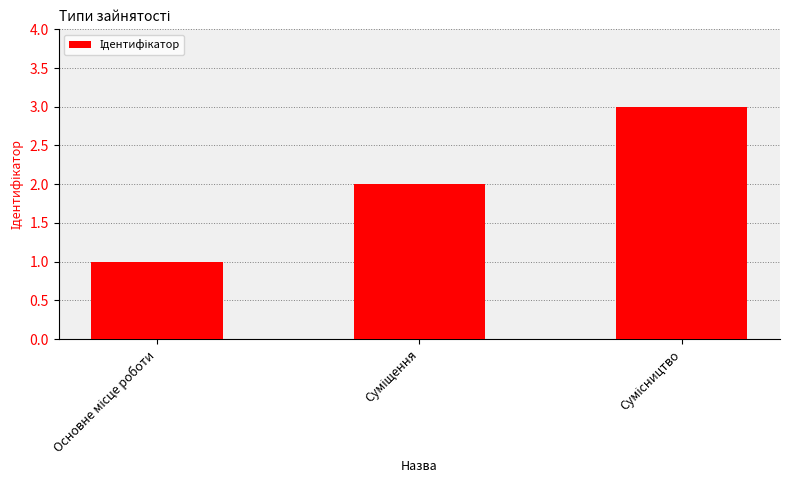

What is the sum of all values?

6